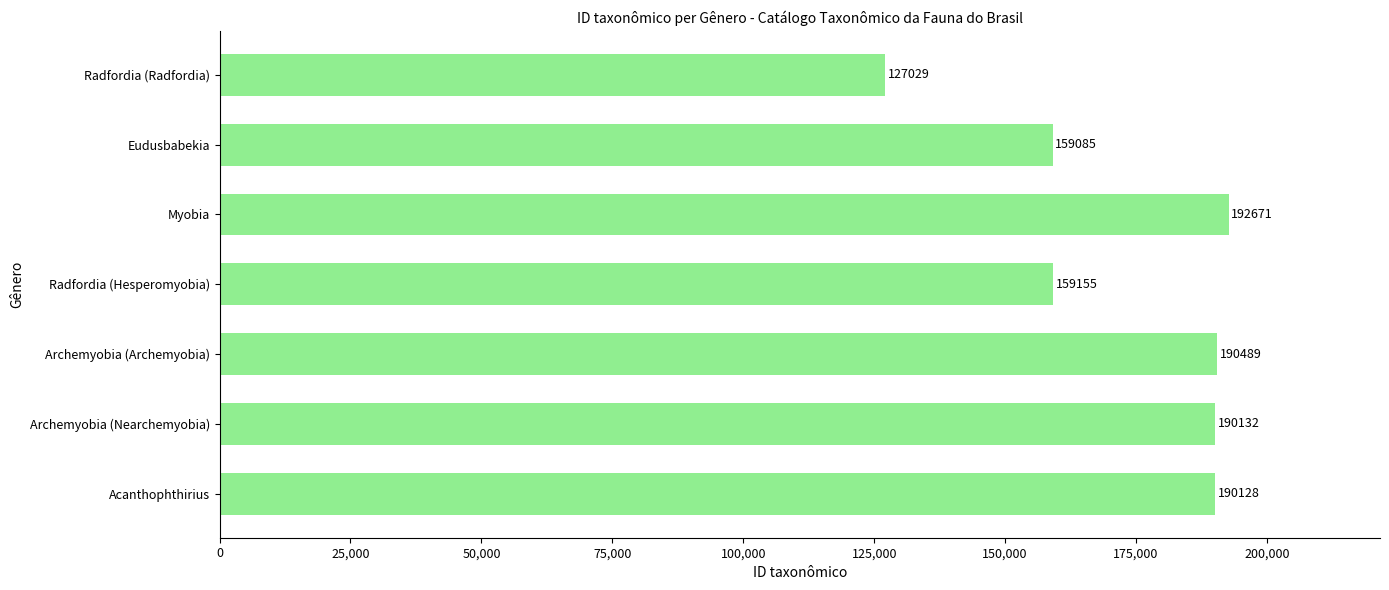

Are the bars horizontal?

Yes